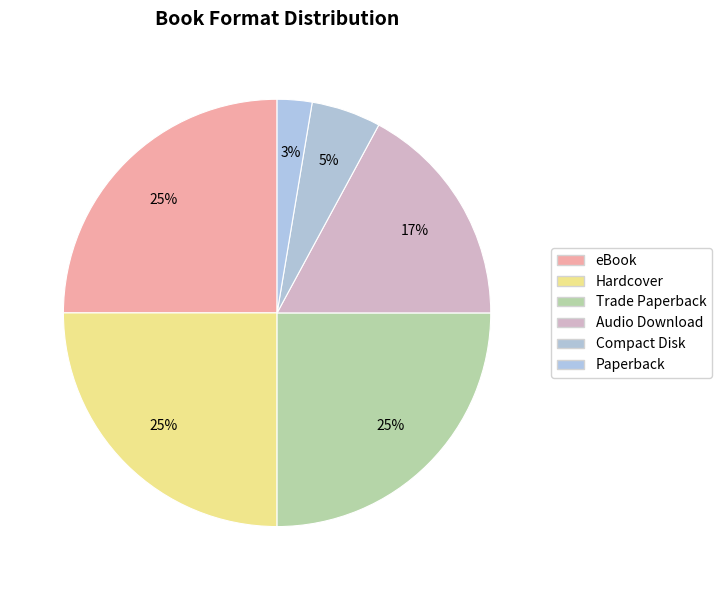

Count the number of slices in the pie.

6